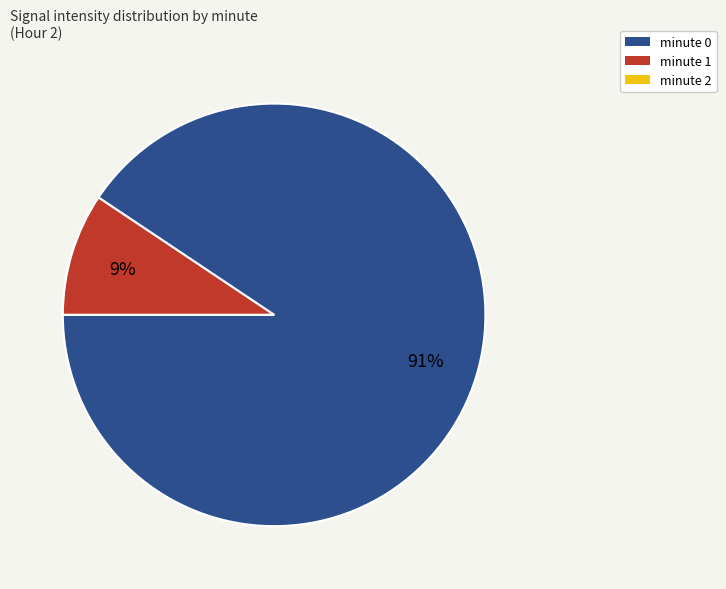

To the nearest percent, what is the average slice percentage?

33%